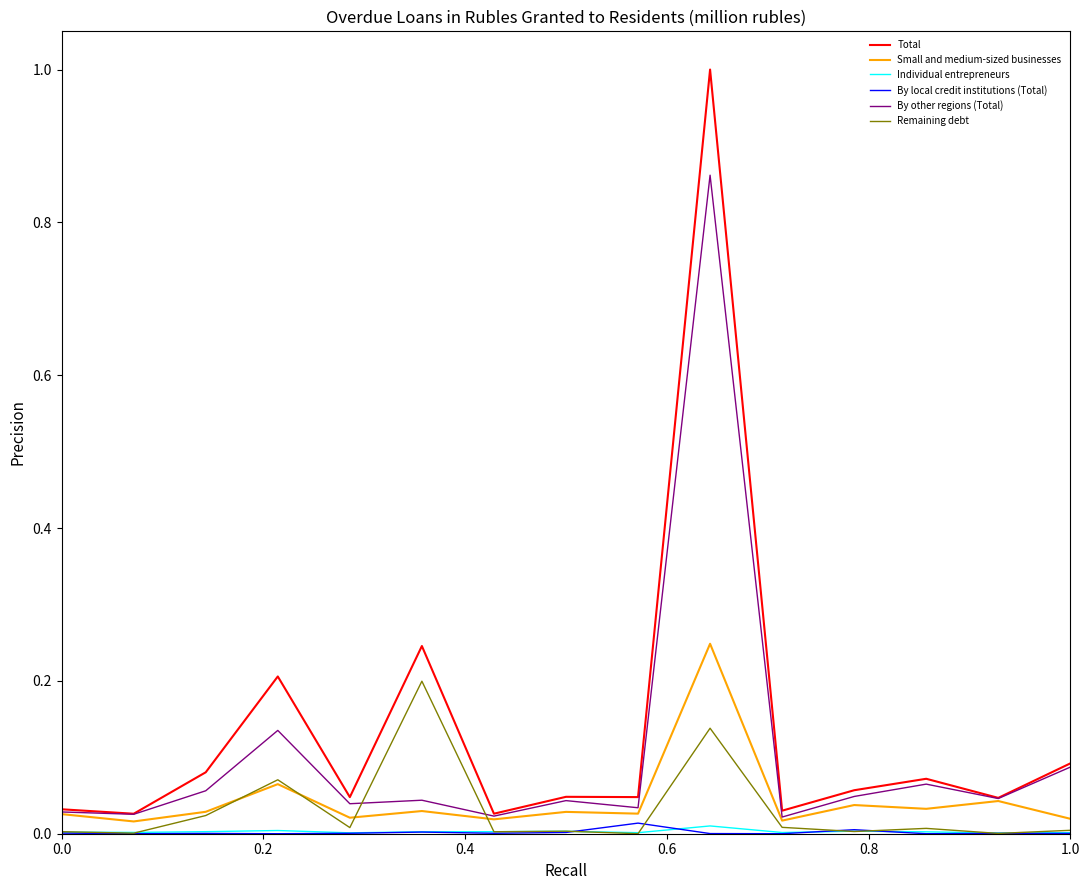

What is the greatest value displayed?

1.0